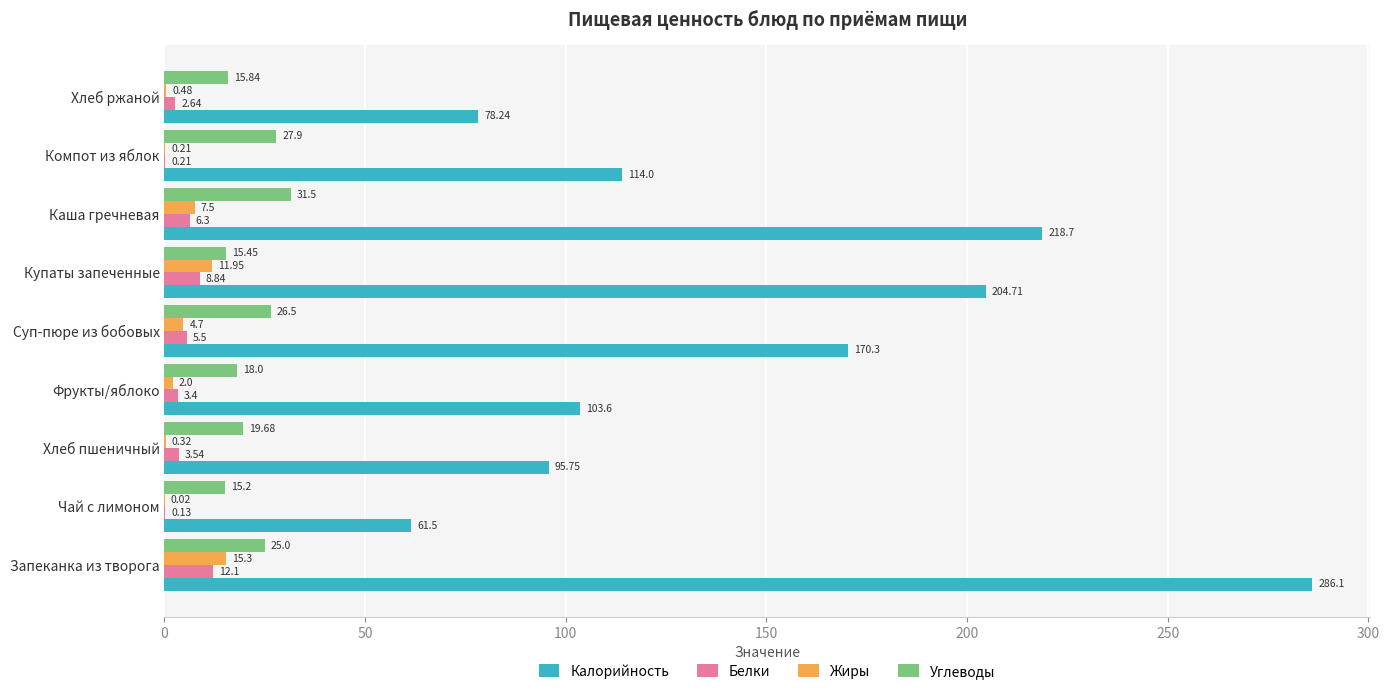

Which series has the largest total across all categories?

Калорийность